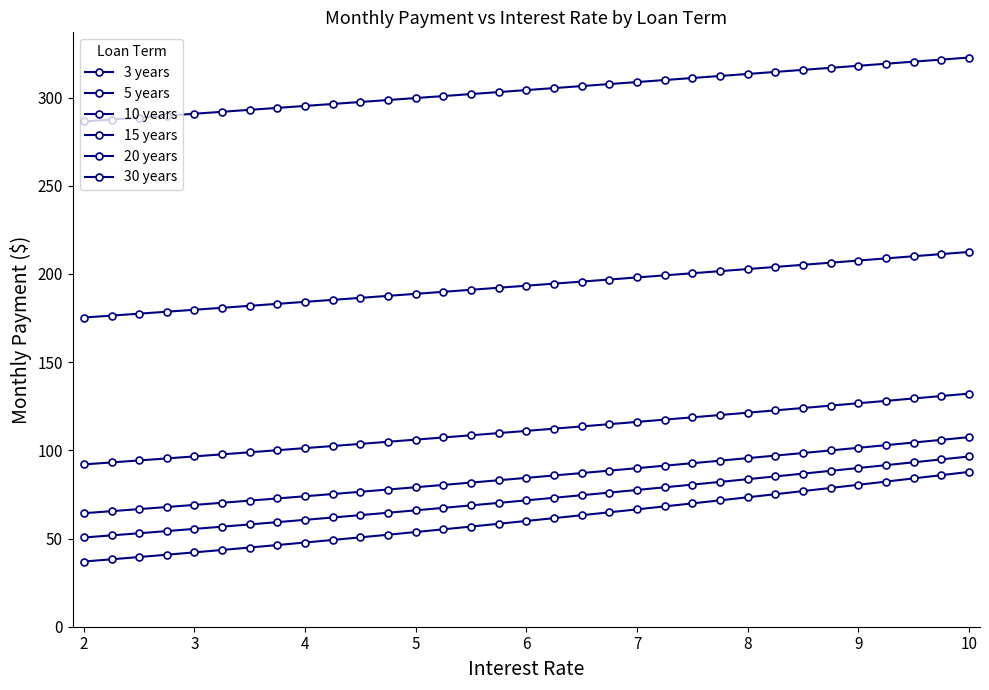

How many series are shown in this chart?

6